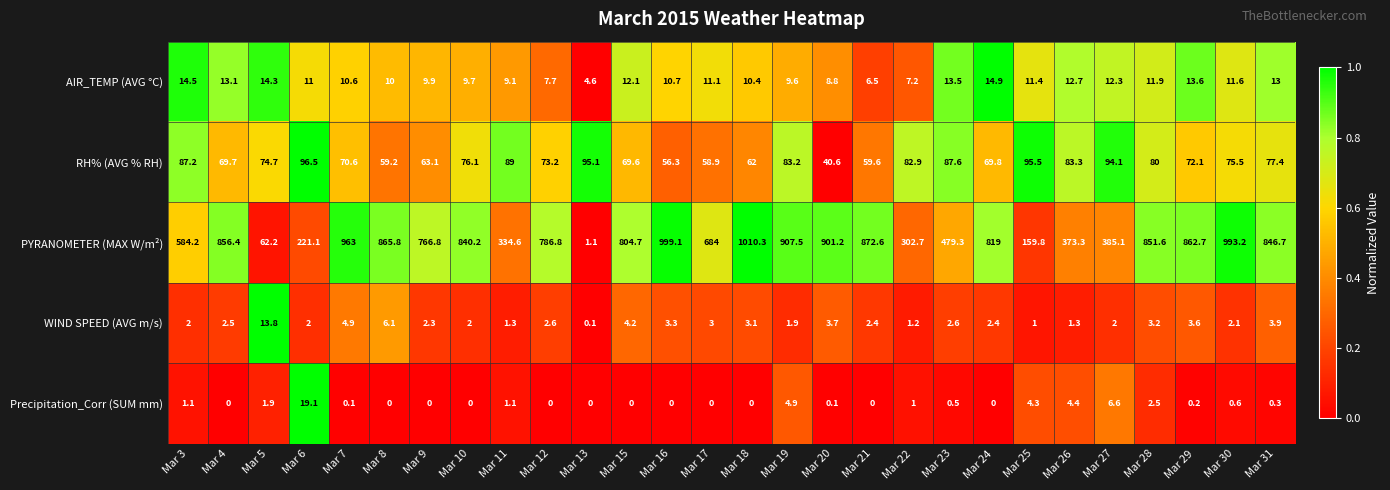

What is the total value across all series at Mar 17?

757.0